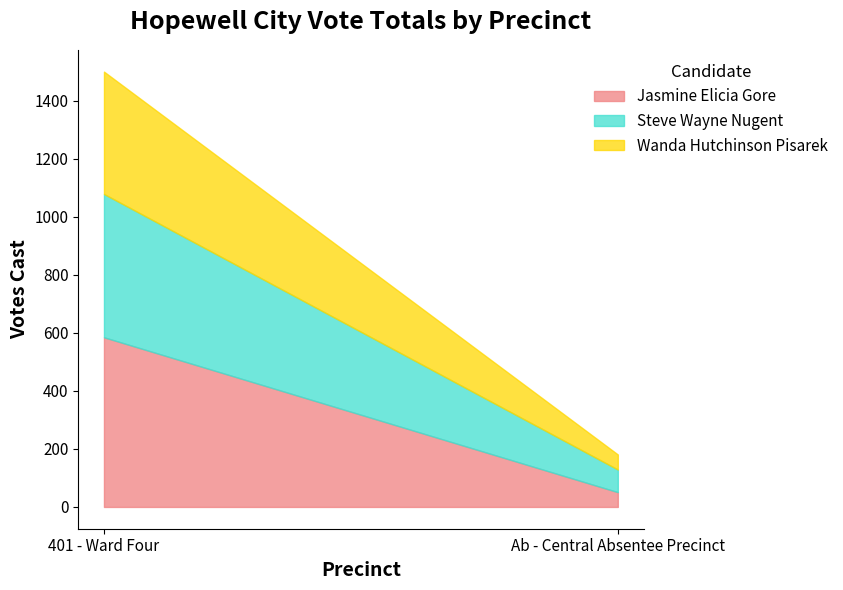

Reading right to left, list all the values displayed in this chart.

Jasmine Elicia Gore: Ab - Central Absentee Precinct=51	401 - Ward Four=585
Steve Wayne Nugent: Ab - Central Absentee Precinct=78	401 - Ward Four=494
Wanda Hutchinson Pisarek: Ab - Central Absentee Precinct=52	401 - Ward Four=422